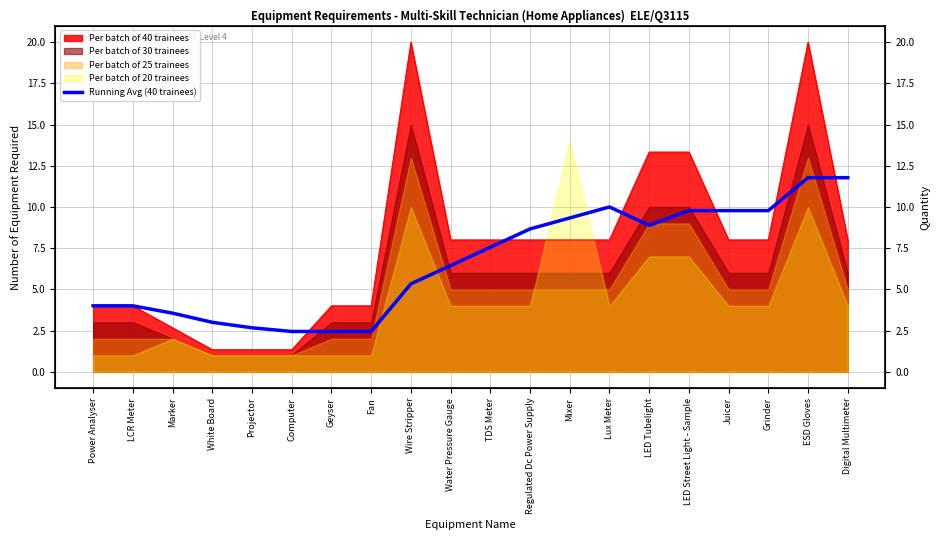

Which has a higher value, Grinder or Projector?

Grinder